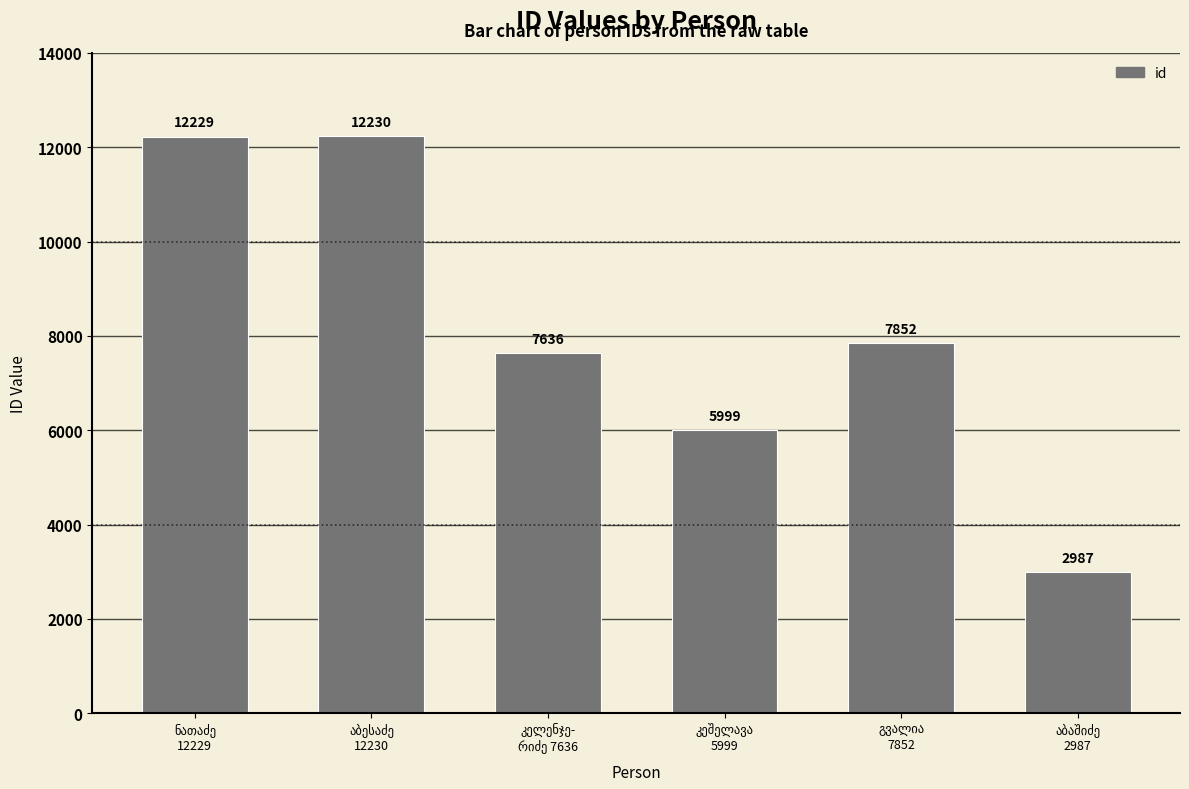

How many bars are there in total?

6